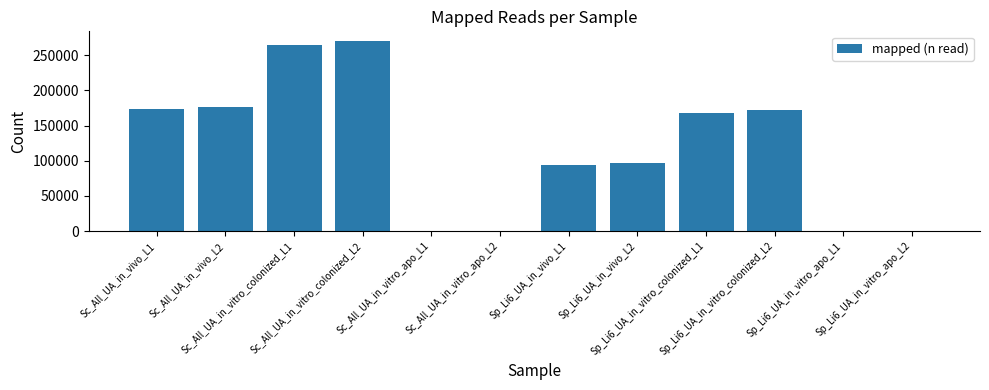

Count the number of data series in this chart.

1